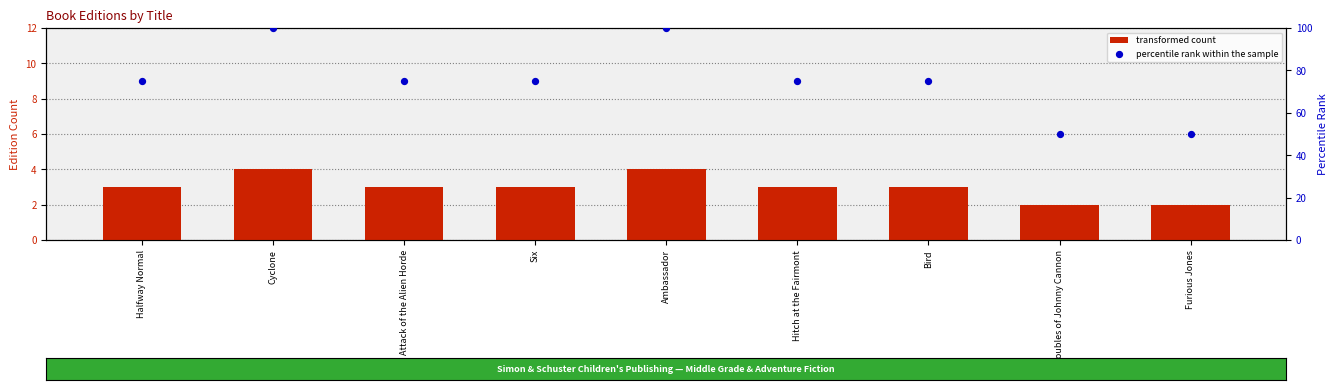

At how many categories does at least one series exceed 4?

9